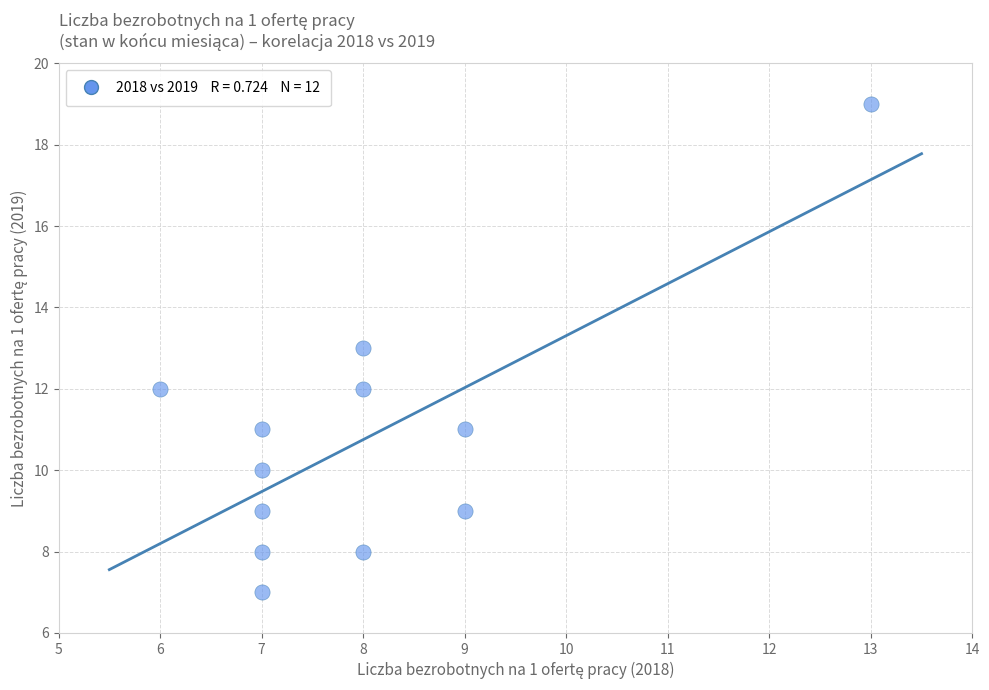

What is the average X value?

8